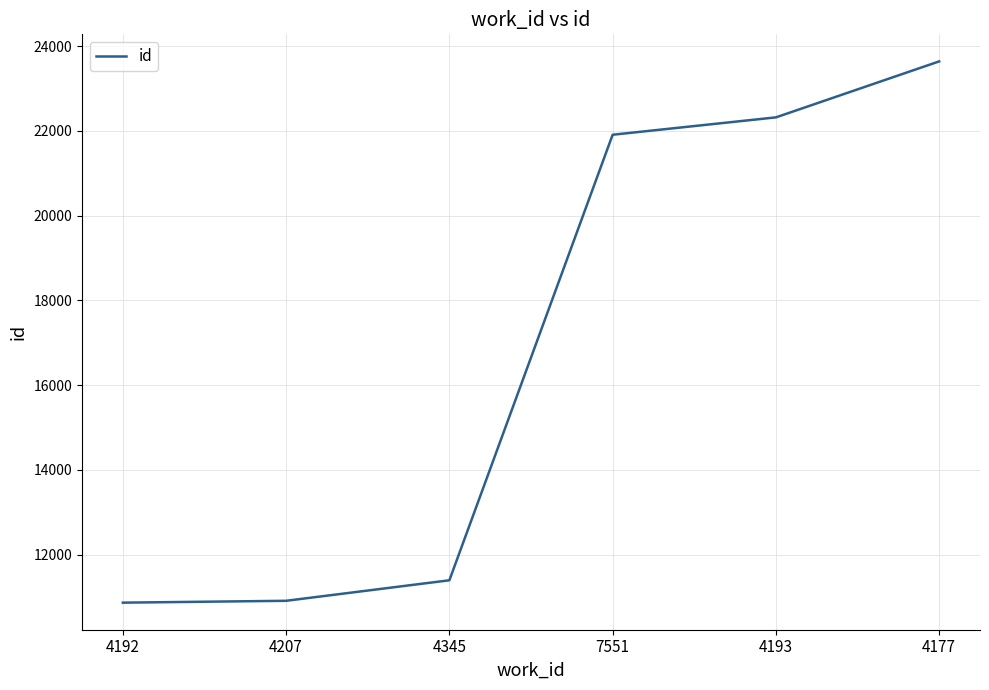

Read the value at 4177, to the nearest 10.

23640